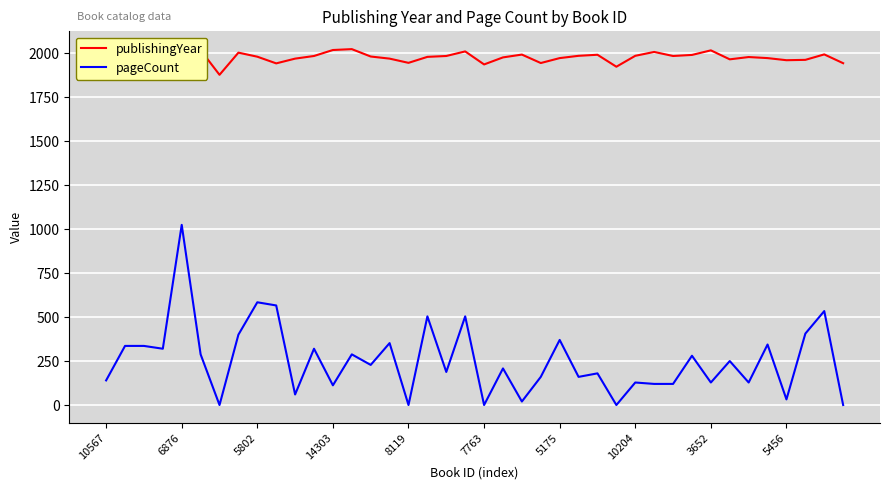

What is the difference between the maximum and minimum values in the publishingYear series?

146